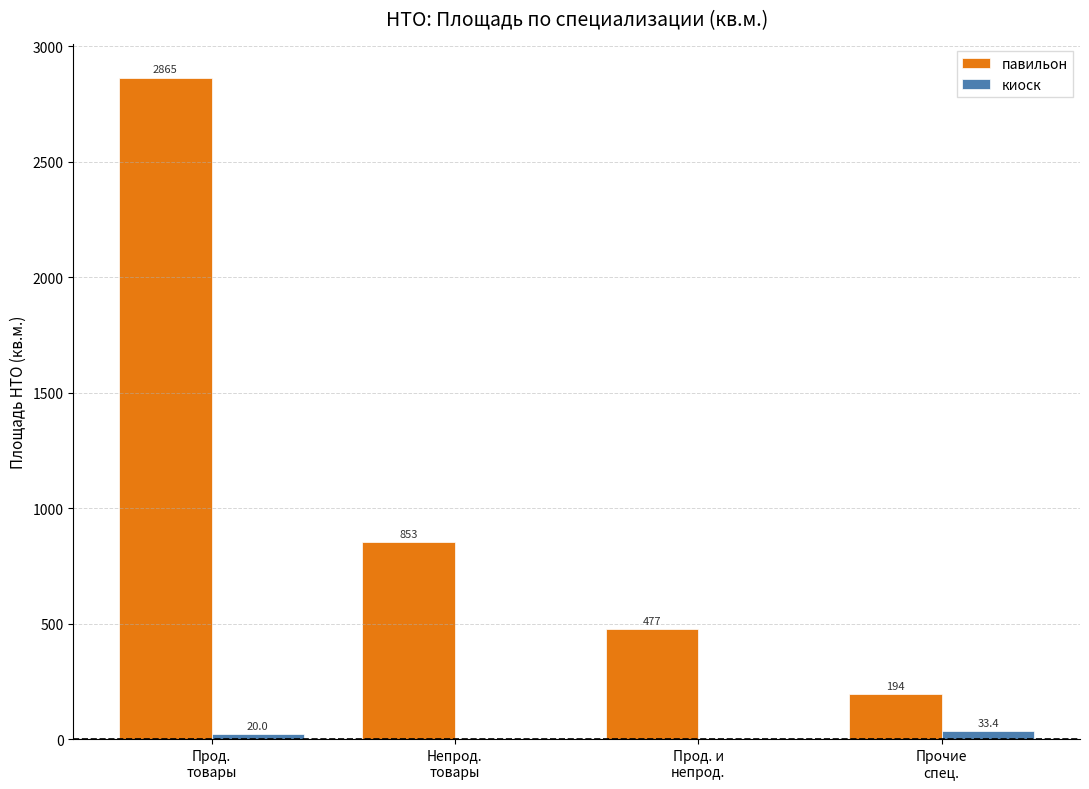

What is the difference between the киоск values at Прод.
товары and Непрод.
товары?

20.0